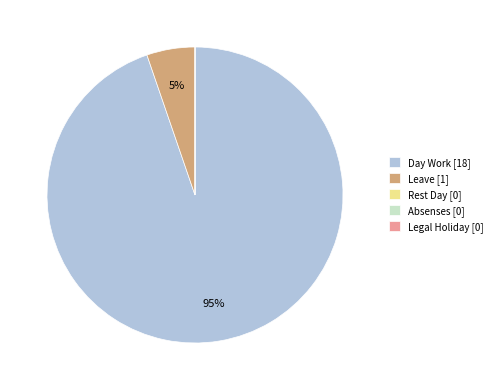

What is the majority slice?

Day Work